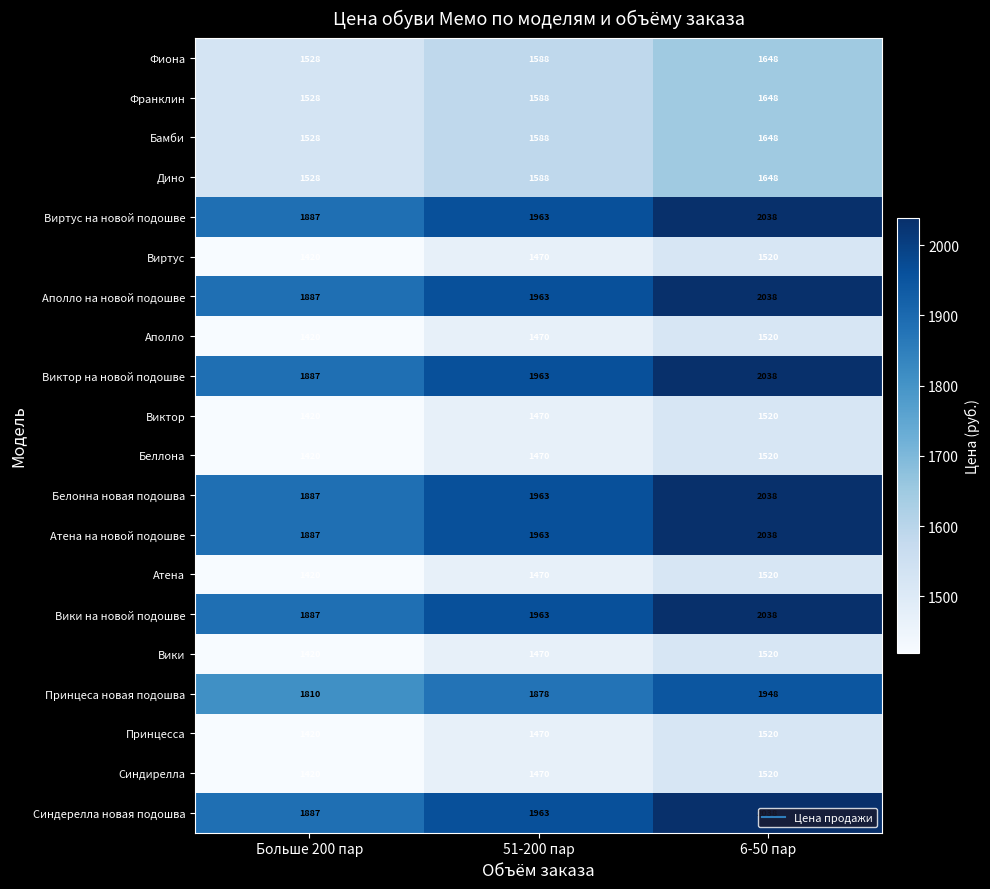

At which label is Виктор closest to 1470?

51-200 пар